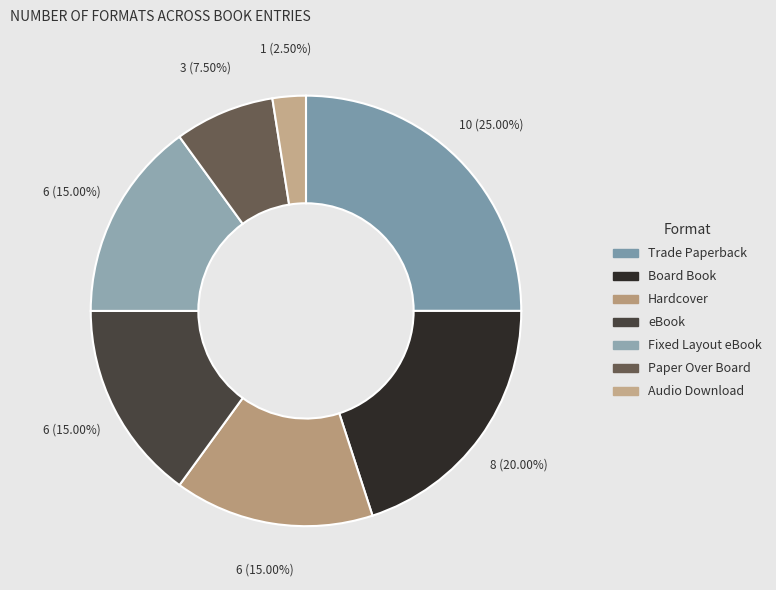

Is it true that eBook is 29% of the pie?

False